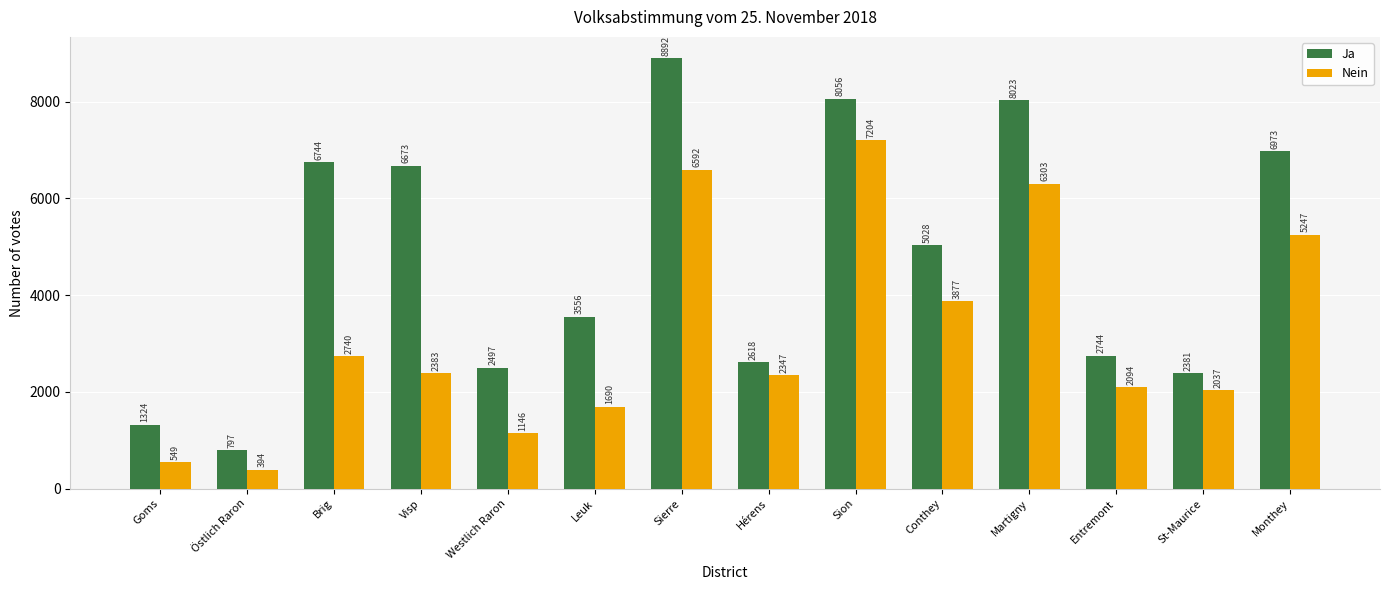

Which category has the lowest value in the Nein series?

Östlich Raron